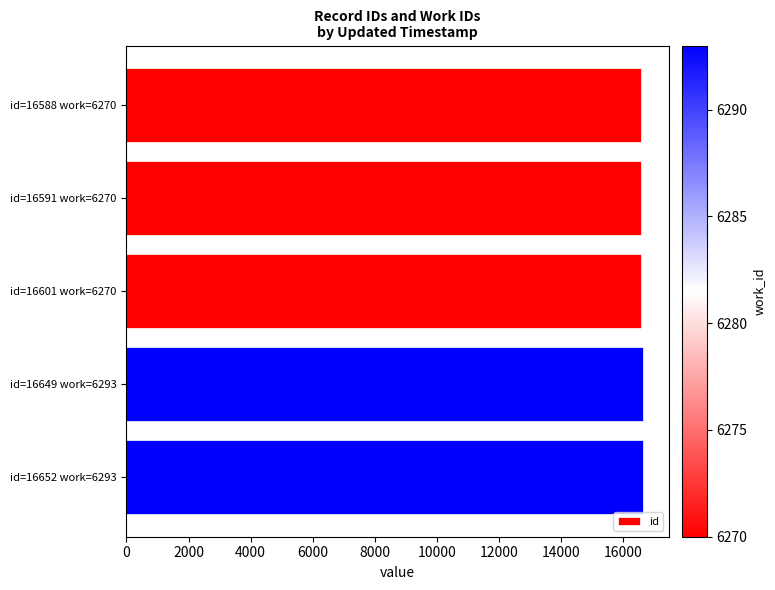

What is the difference between the maximum and minimum values?

64